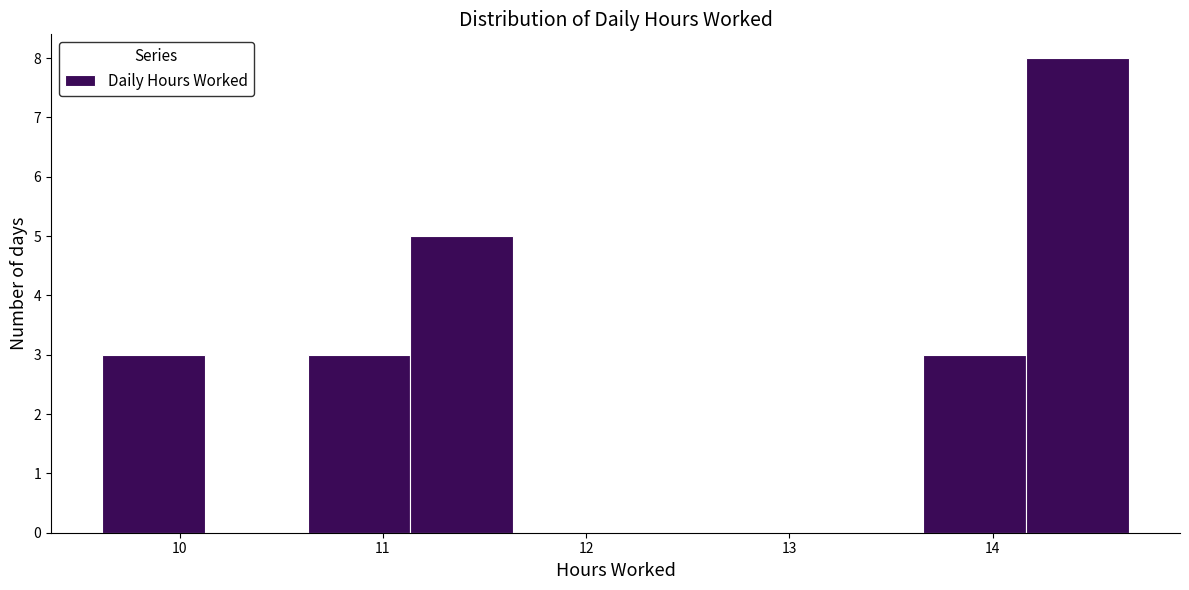

Reading left to right, transcribe this chart: for each bar, give the range it covers on the x-axis and its height. Neither the bar edges nor the heights are printed on the chart, so give them approximately, as read against the axes.

9.6 to 10.1: 3
10.1 to 10.6: 0
10.6 to 11.1: 3
11.1 to 11.6: 5
11.6 to 12.1: 0
12.1 to 12.7: 0
12.7 to 13.2: 0
13.2 to 13.7: 0
13.7 to 14.2: 3
14.2 to 14.7: 8